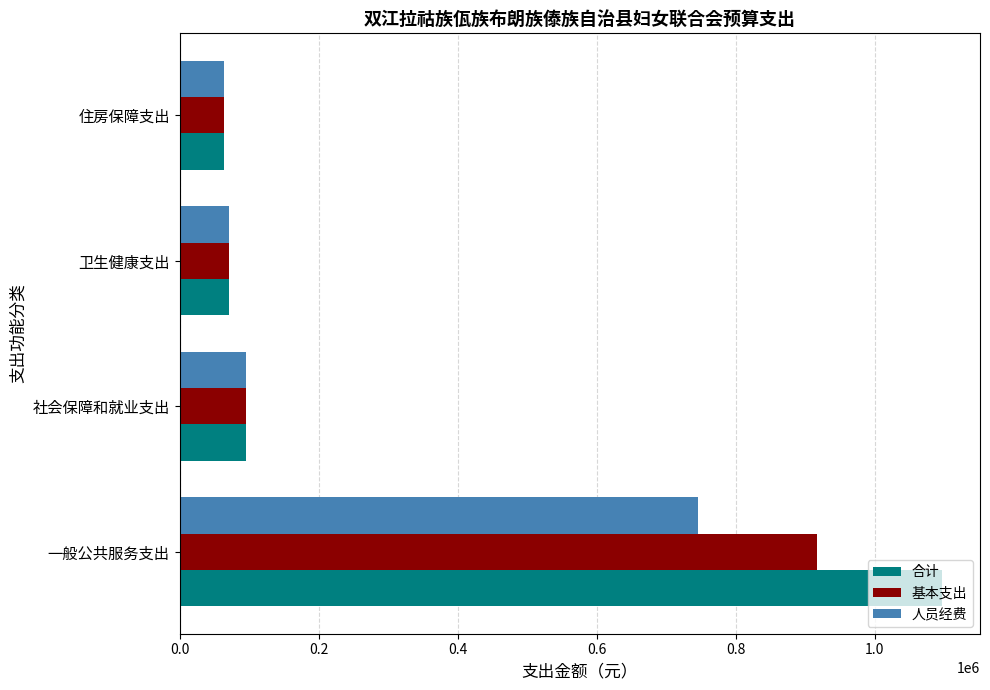

Count the number of categories in the chart.

4